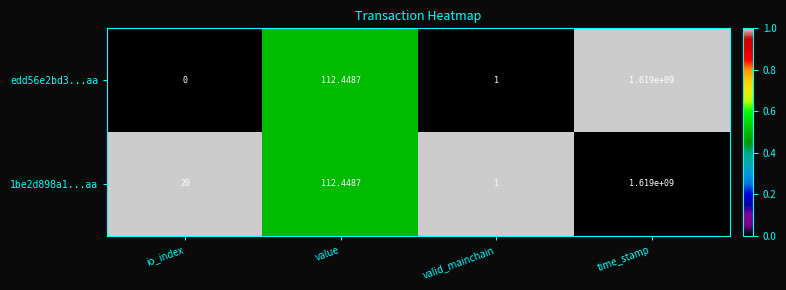

List the labels in order of edd56e2bd3...aa value, largest first.

time_stamp, value, valid_mainchain, io_index